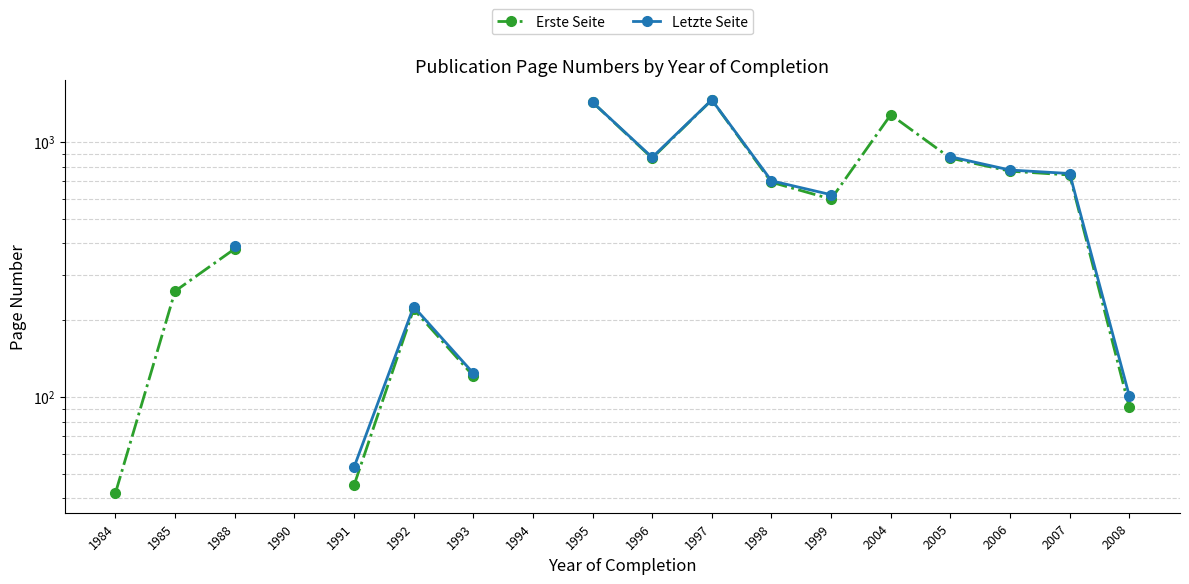

At which category does the chart reach its minimum across all series?

1984